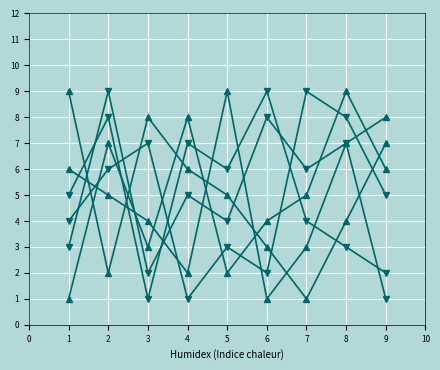

How many lines are shown in the chart?

6